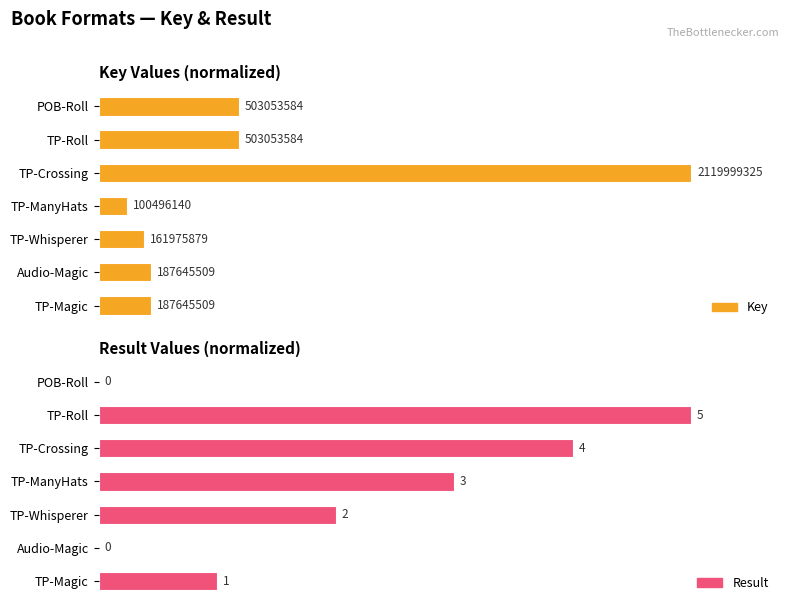

What are all the series names shown in the legend?

Key, Result